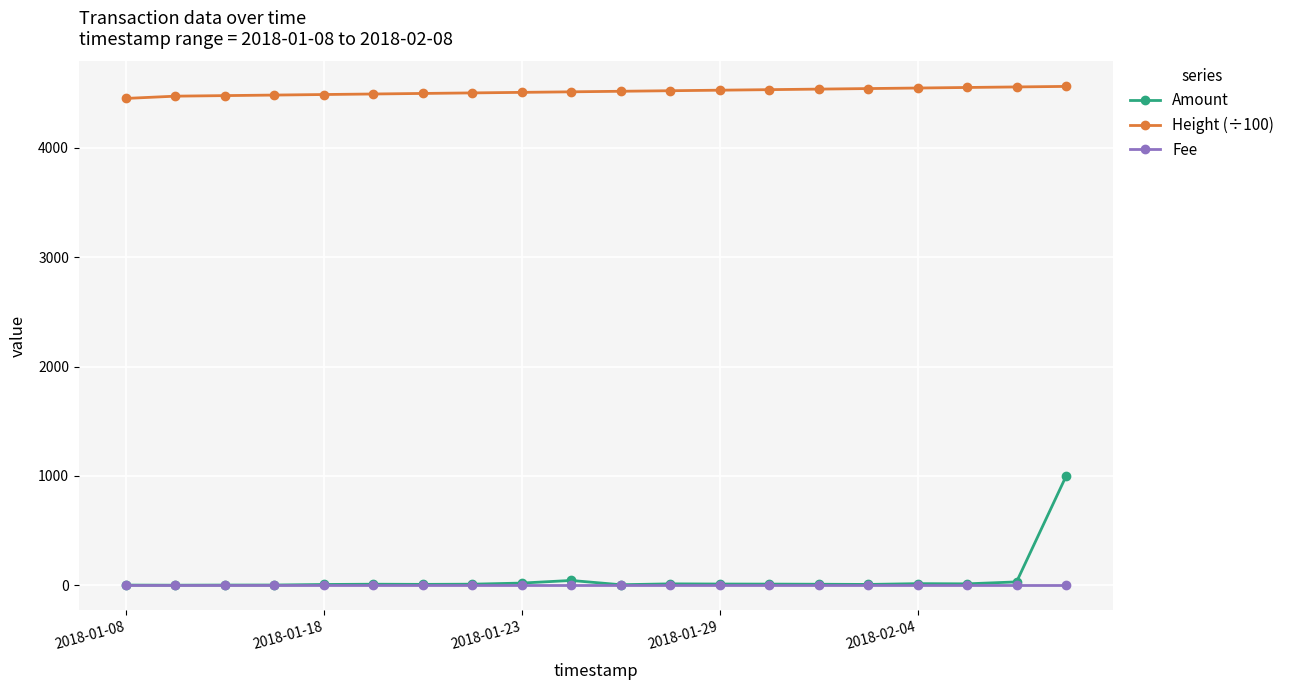

What is the value of the Height (÷100) point at the 8th from the left?

4502.0